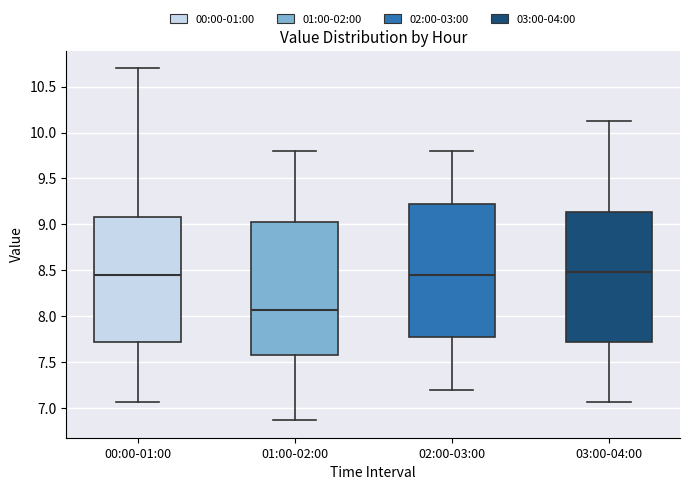

Where is the lower edge of the box for 01:00-02:00 on the y-axis? The values are not printed on the chart, so give them approximately, as read against the axis.

7.60